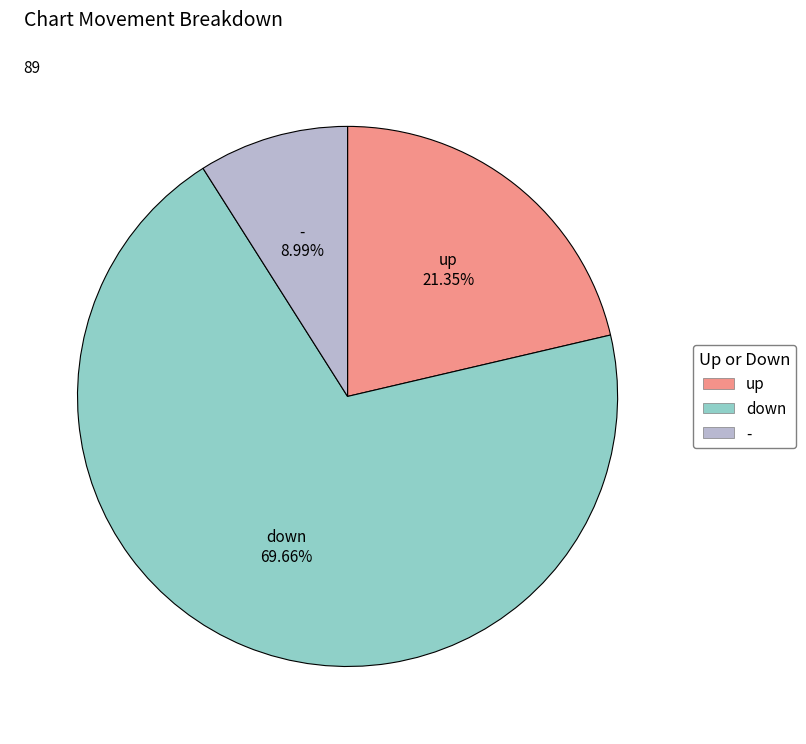

To the nearest percent, what percentage of the pie is up?

21%